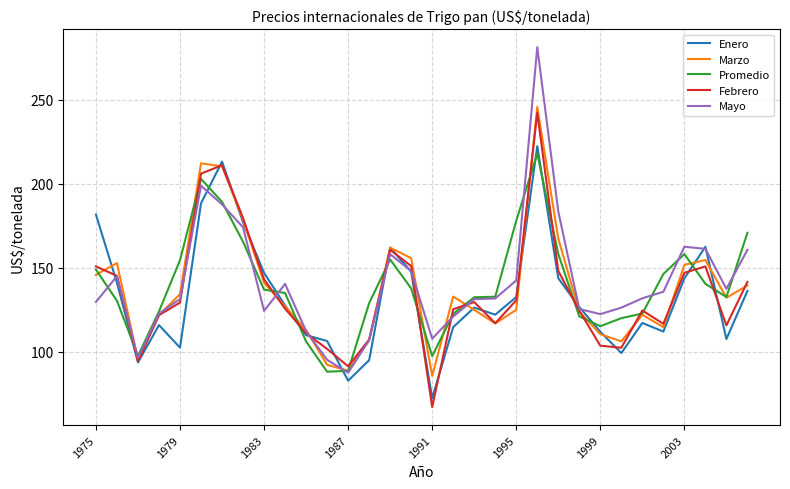

What is the maximum value for Marzo?

245.7